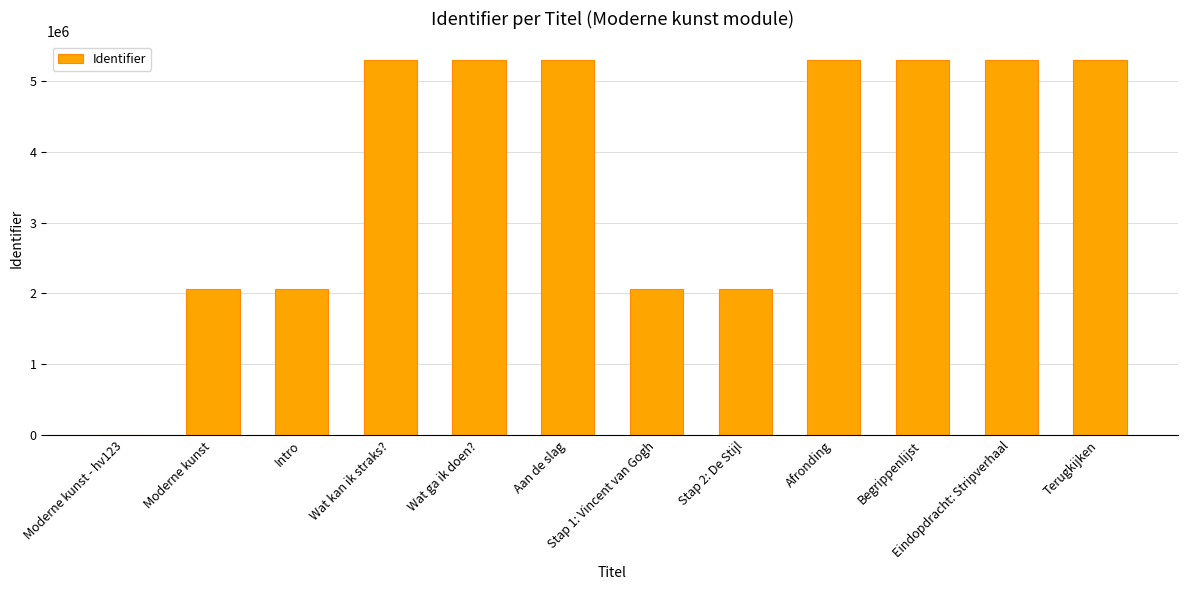

What is the sum of all values?

45325751